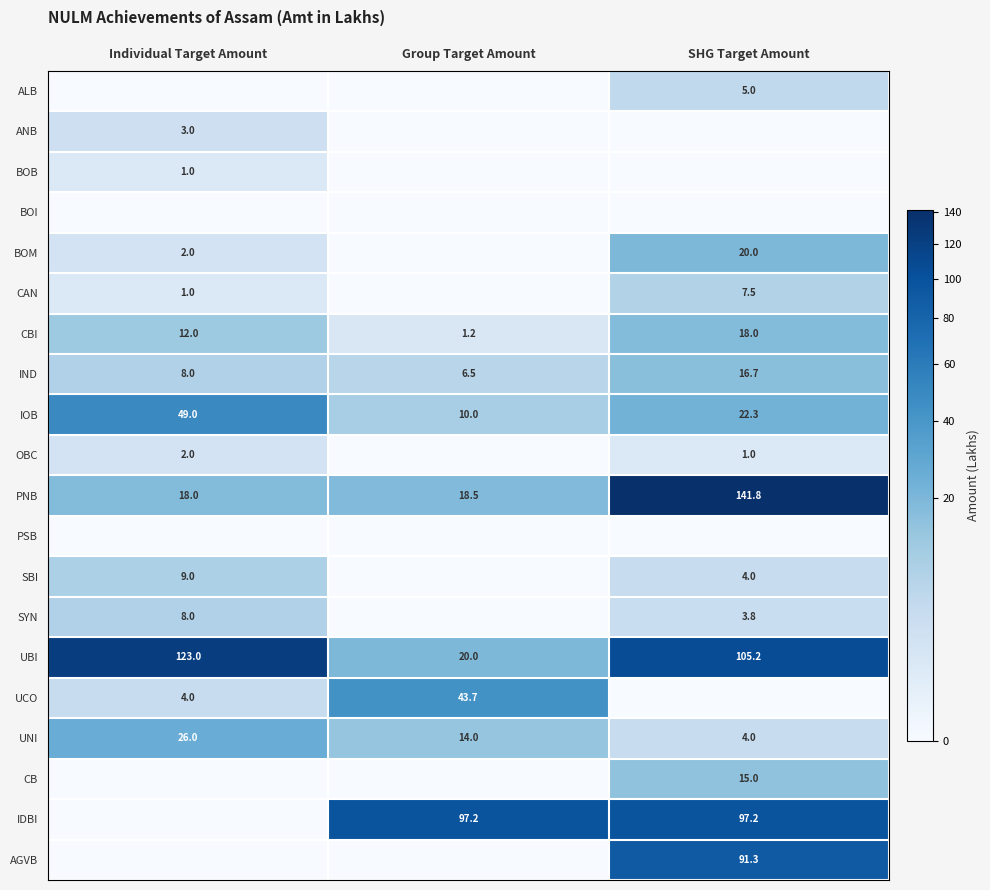

What is the greatest value displayed?

141.8